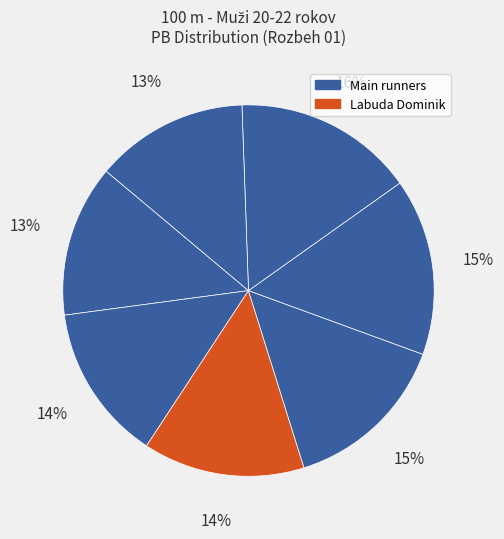

To the nearest percent, what is the difference between the largest and smallest slice percentages?

3%